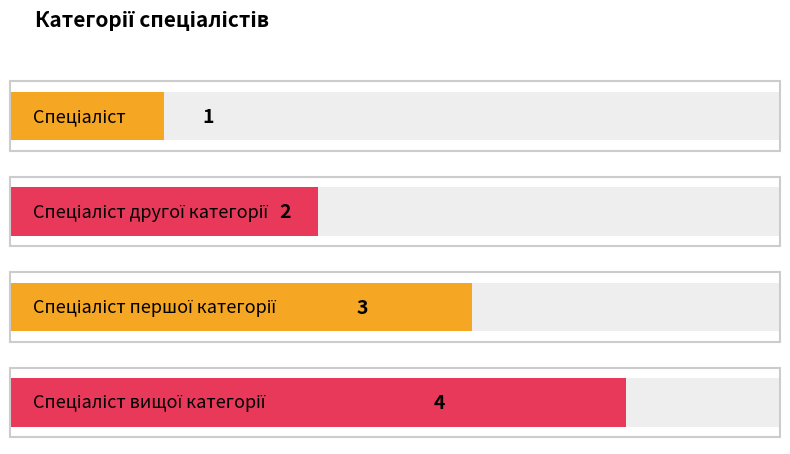

List the labels in order of value, smallest first.

Спеціаліст, Спеціаліст другої категорії, Спеціаліст першої категорії, Спеціаліст вищої категорії